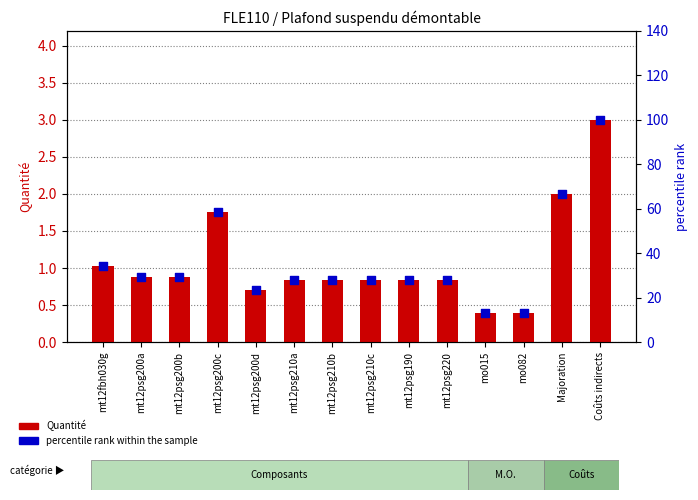

Which series contains the highest Y value?

percentile rank within the sample